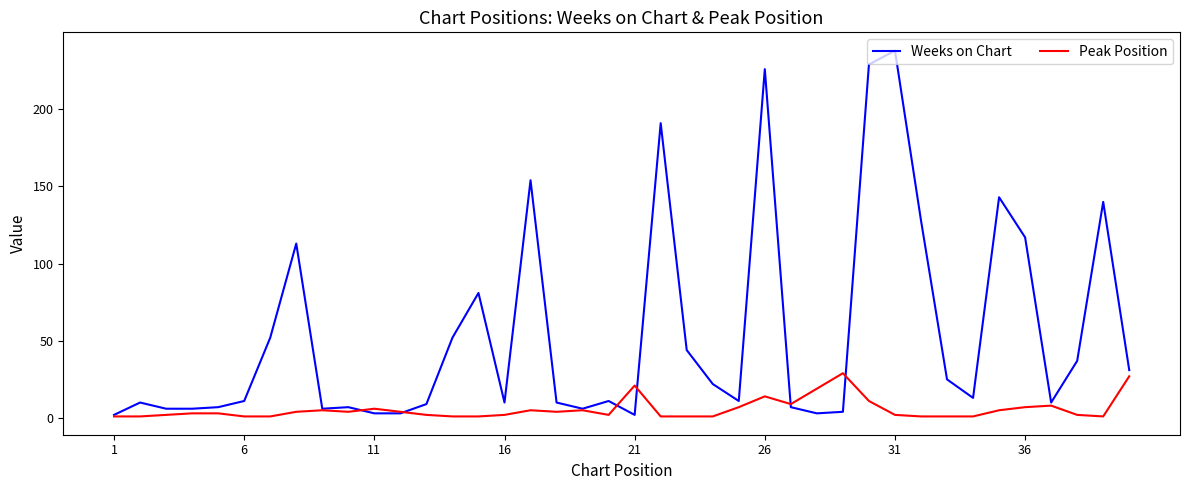

What are all the series names shown in the legend?

Weeks on Chart, Peak Position